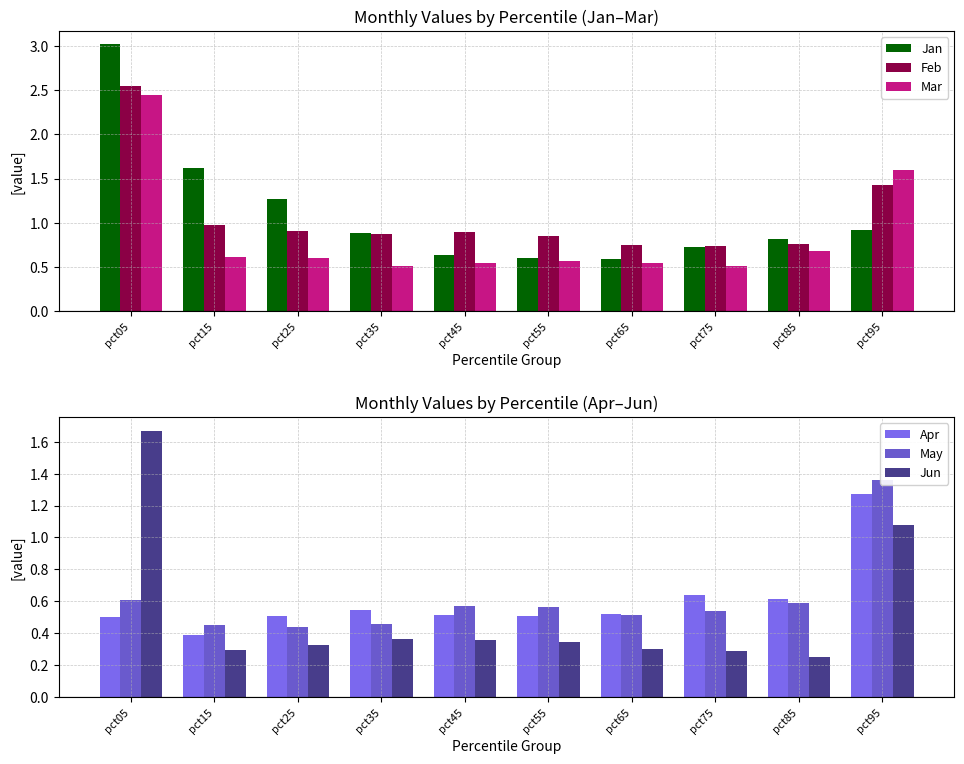

Between pct35 and pct75, which is larger?

pct35